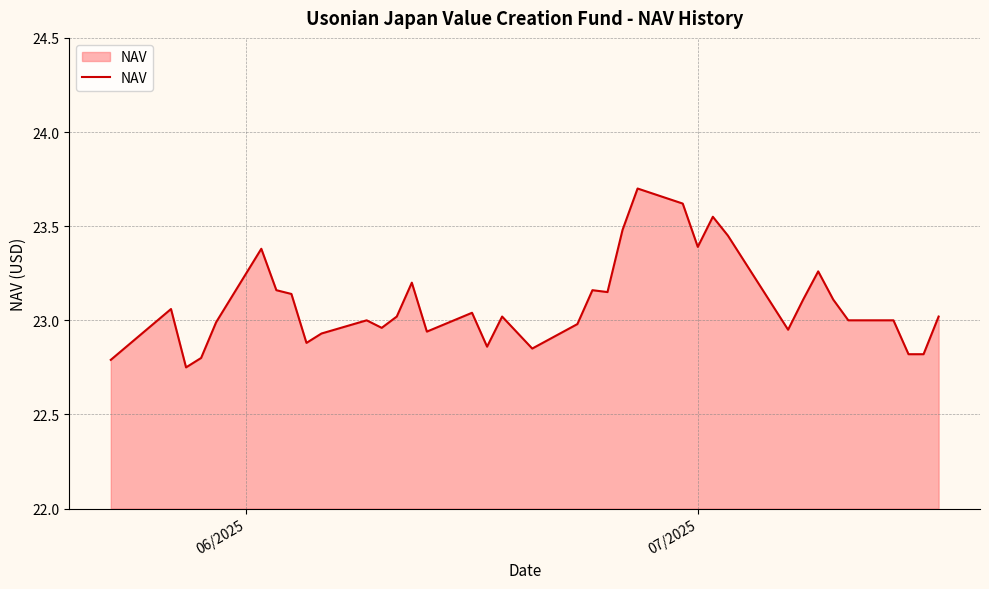

How many lines are shown in the chart?

1